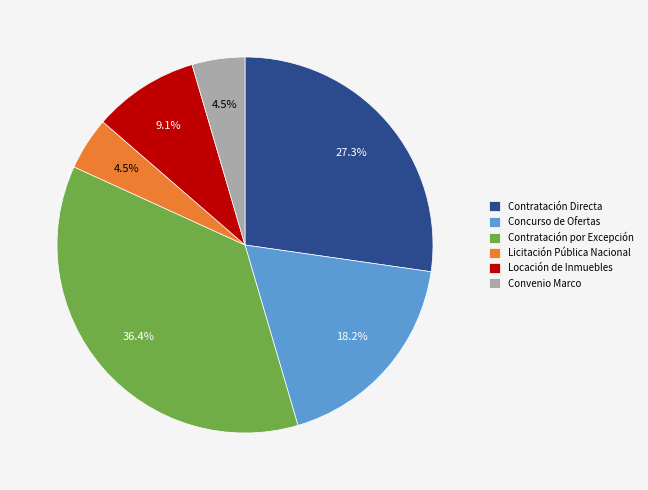

How much of the chart is everything except Contratación Directa?

72.7%